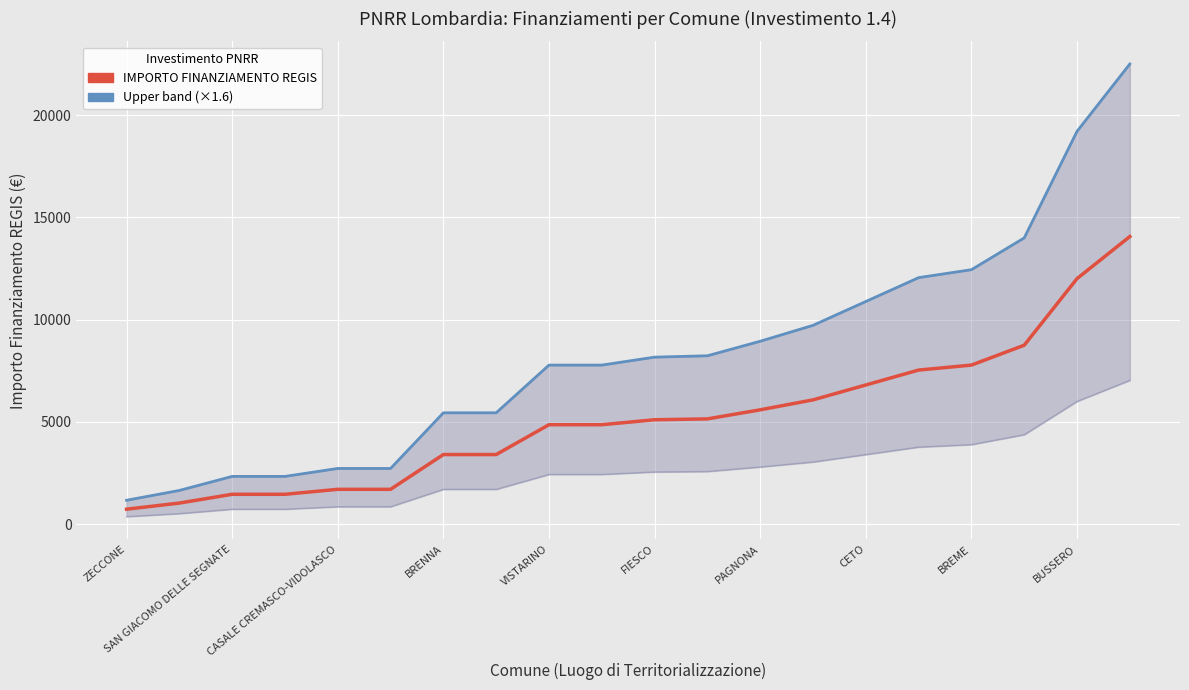

The IMPORTO FINANZIAMENTO REGIS series shows 2716.8 at FIESCO. True or false?

False